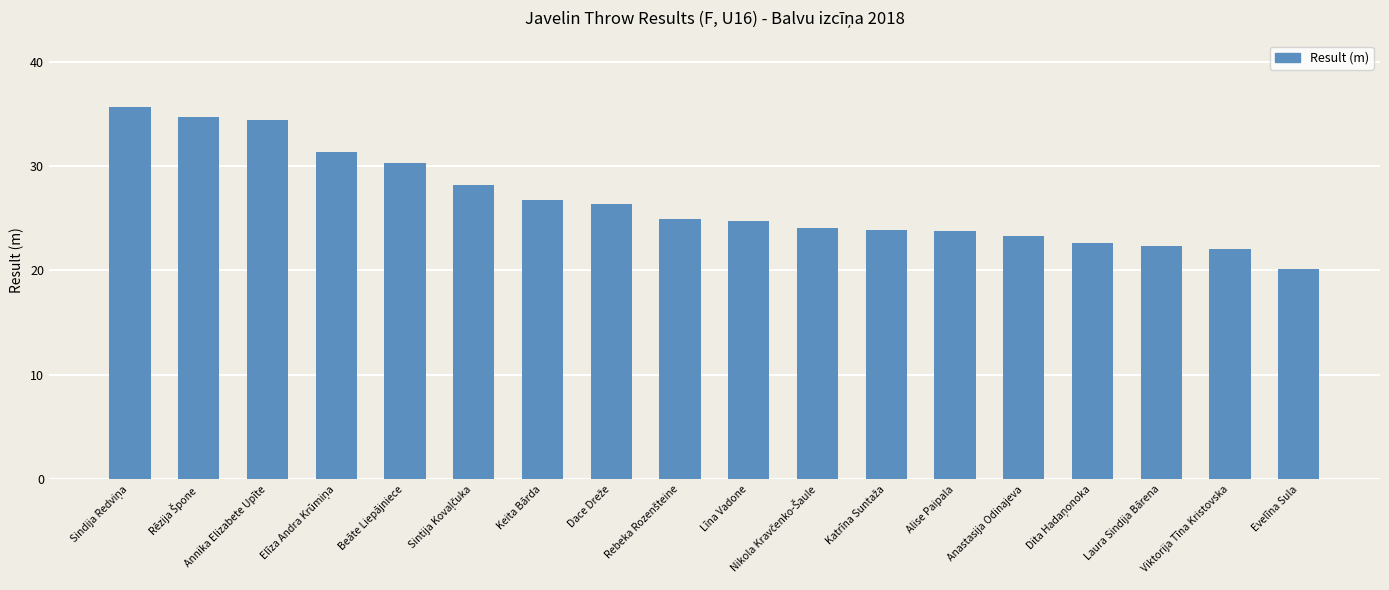

The chart shows a value of 5.9 at Laura Sindija Bārena. True or false?

False